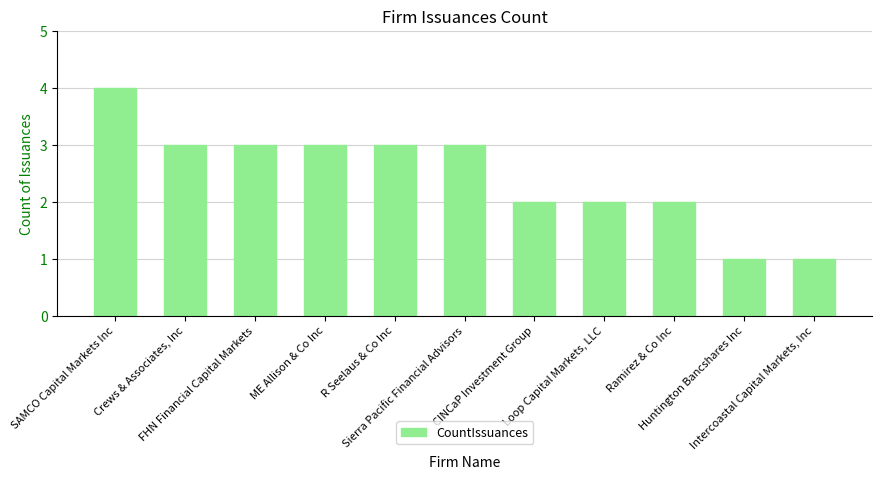

What is the difference between the maximum and second lowest values?

3